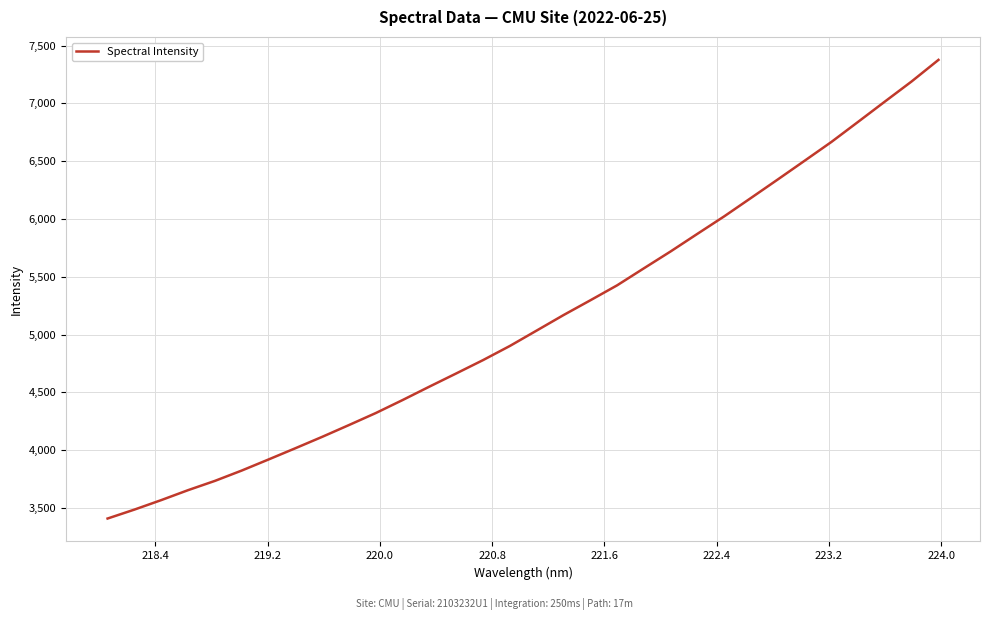

What is the difference between the maximum and minimum values?

3966.0